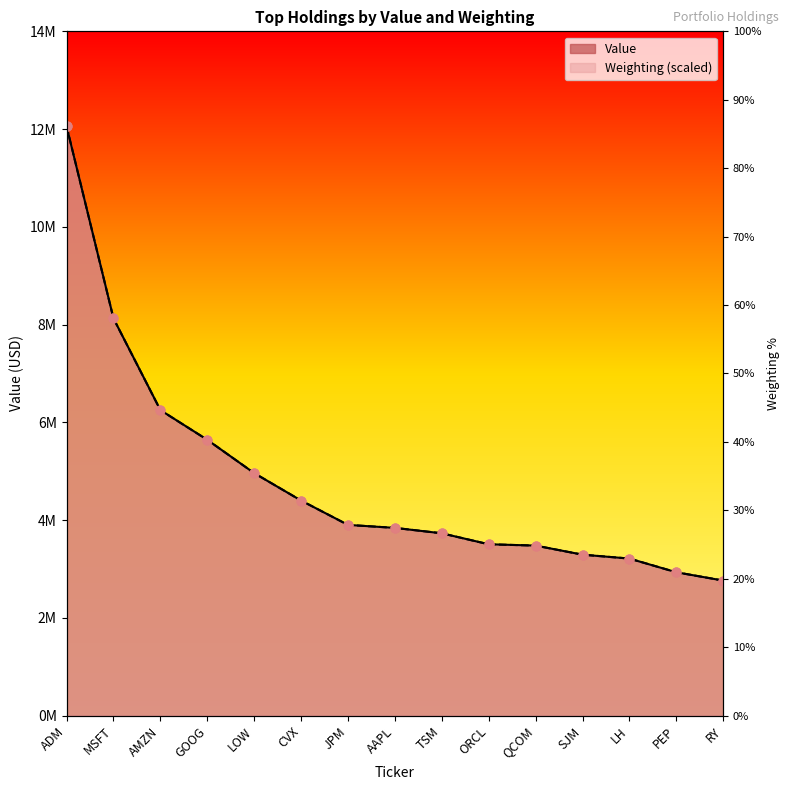

Which series contains the highest Y value?

Value